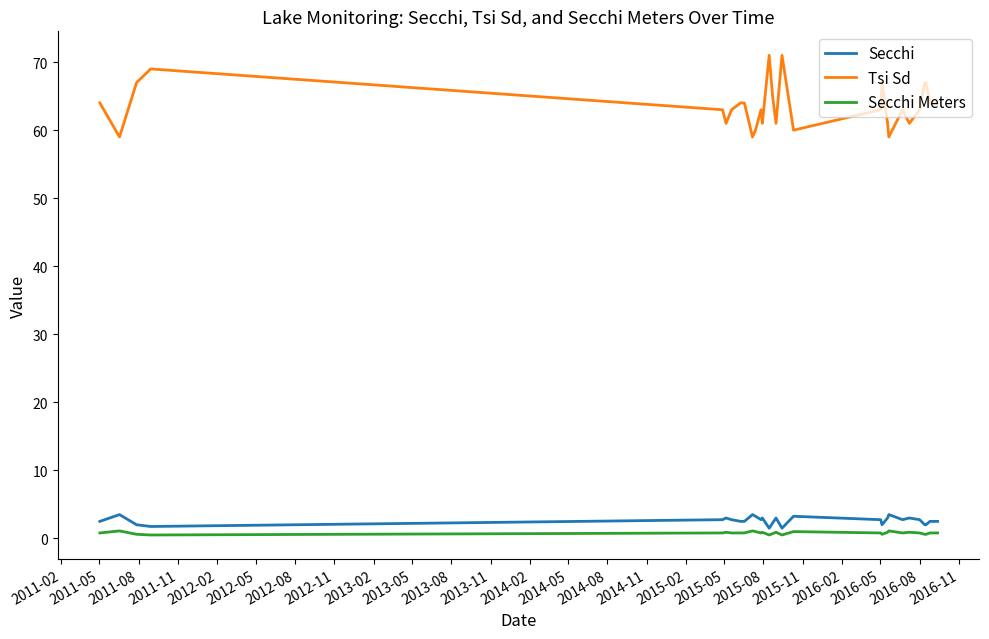

What are all the series names shown in the legend?

Secchi, Tsi Sd, Secchi Meters